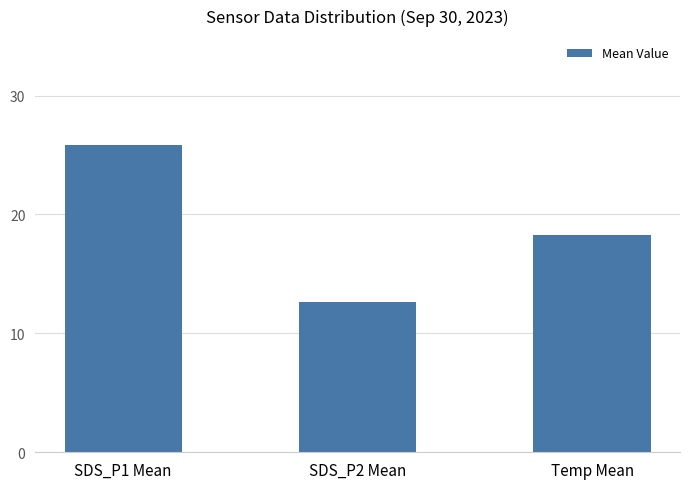

Which category has the lowest value across all series?

SDS_P2 Mean